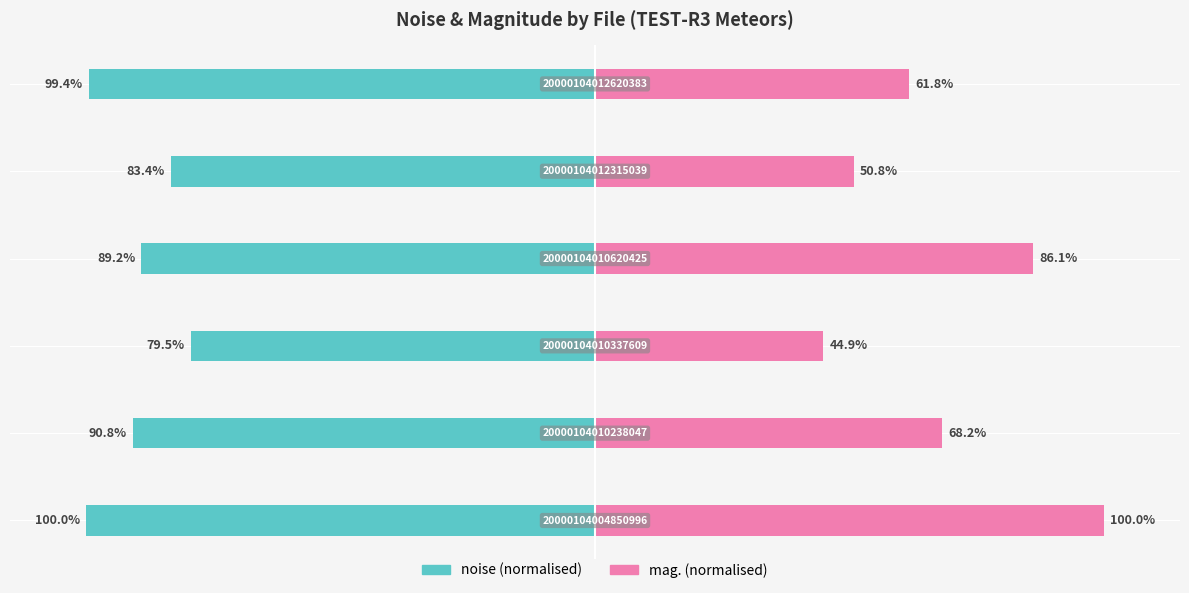

Reading left to right, extract all data points from this chart.

noise: −150=-100.0	−100=-90.8	−50=-79.5	0=-89.2	50=-83.4	100=-99.4
mag.: −150=100.0	−100=68.2	−50=44.9	0=86.1	50=50.8	100=61.8